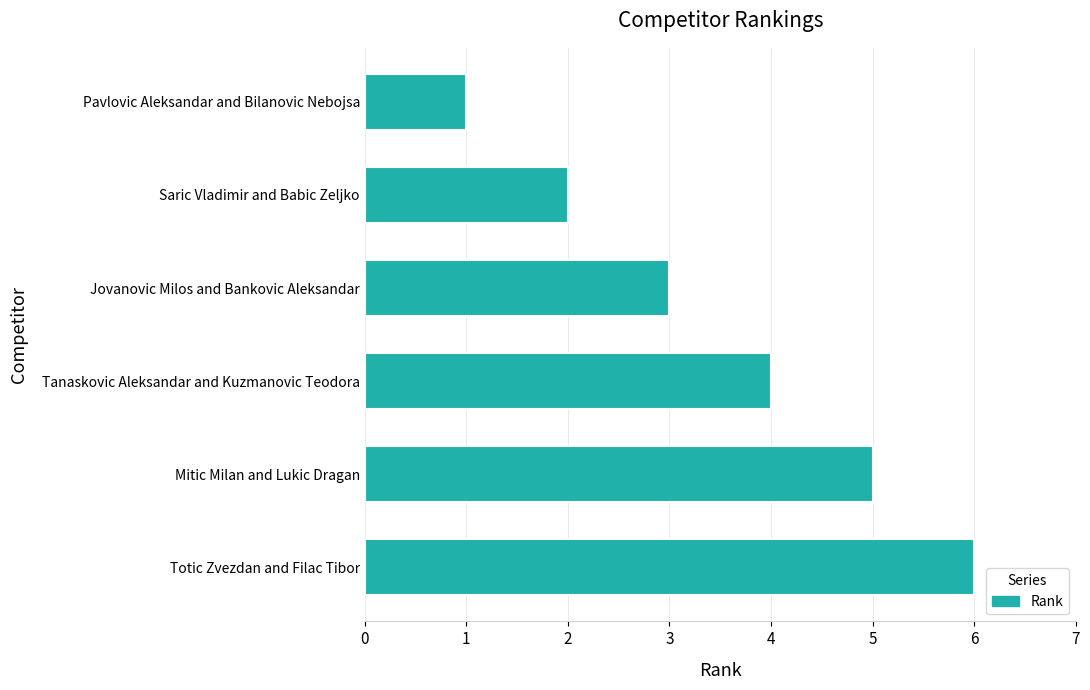

What is the greatest value displayed?

6